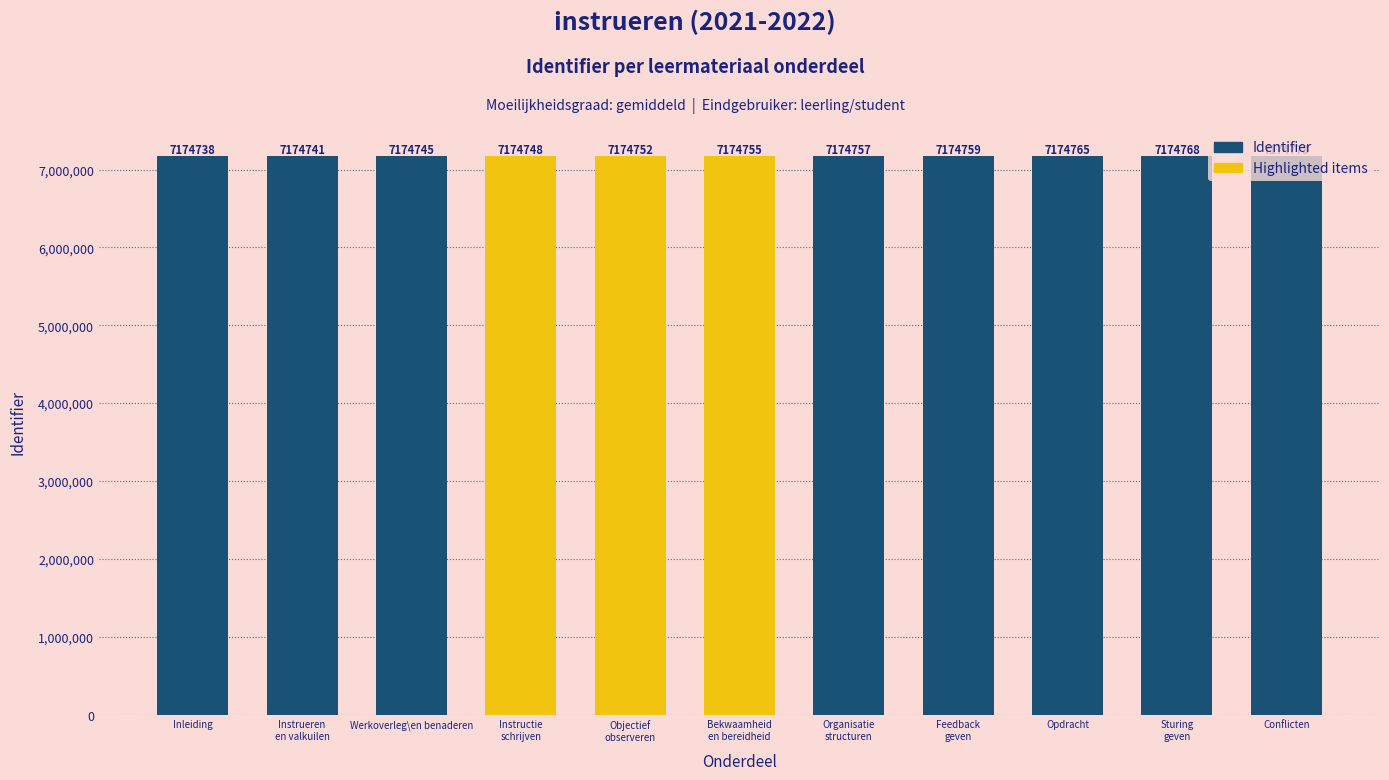

What is the change in value from Bekwaamheid
en bereidheid to Sturing
geven?

+13